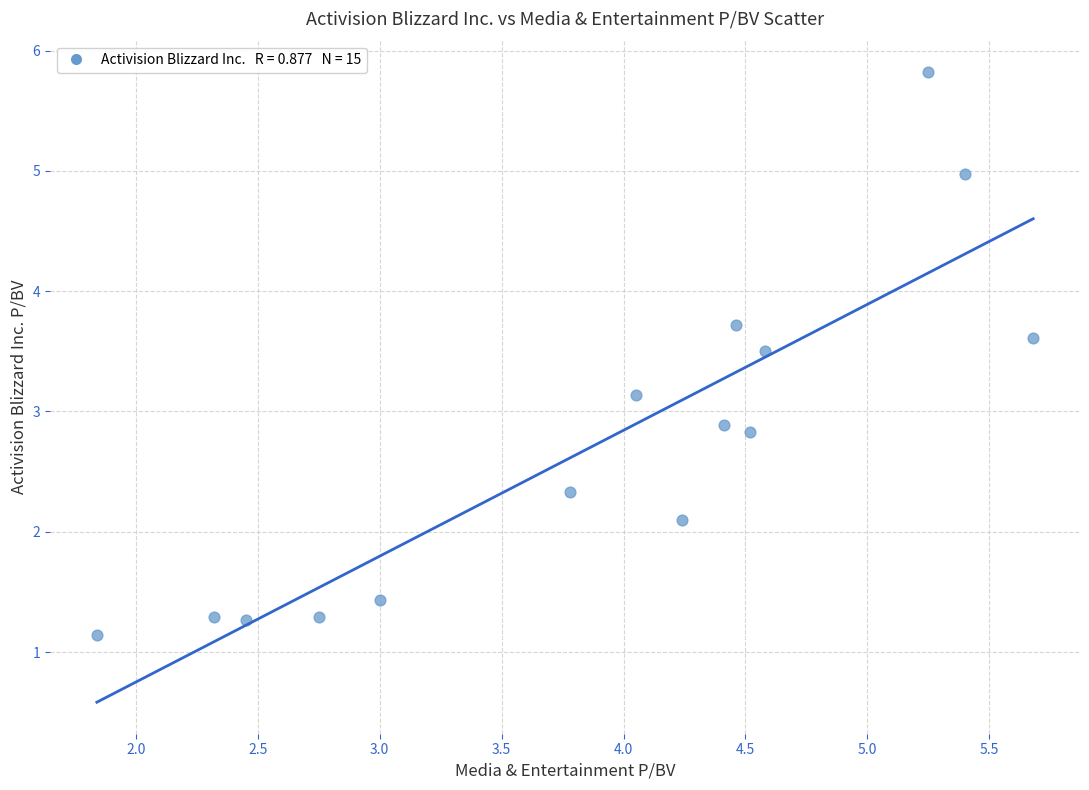

What is the range of Y values (max minus min)?

4.7